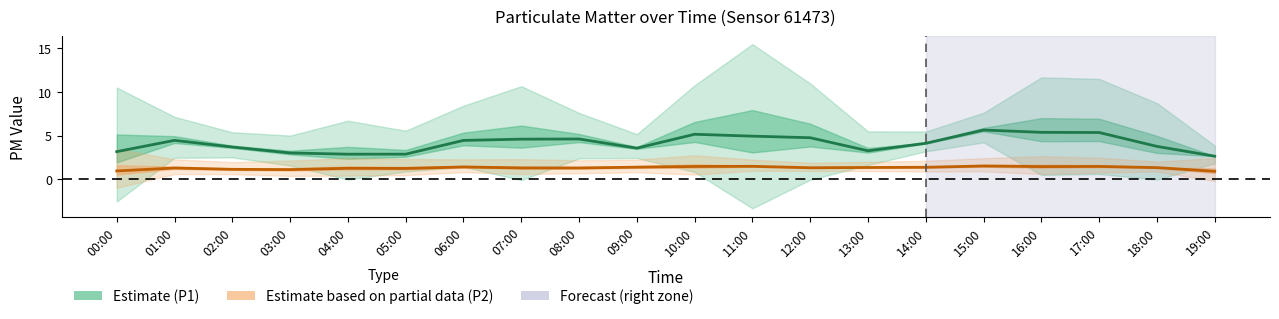

How many data points in P1 are above 3?

16